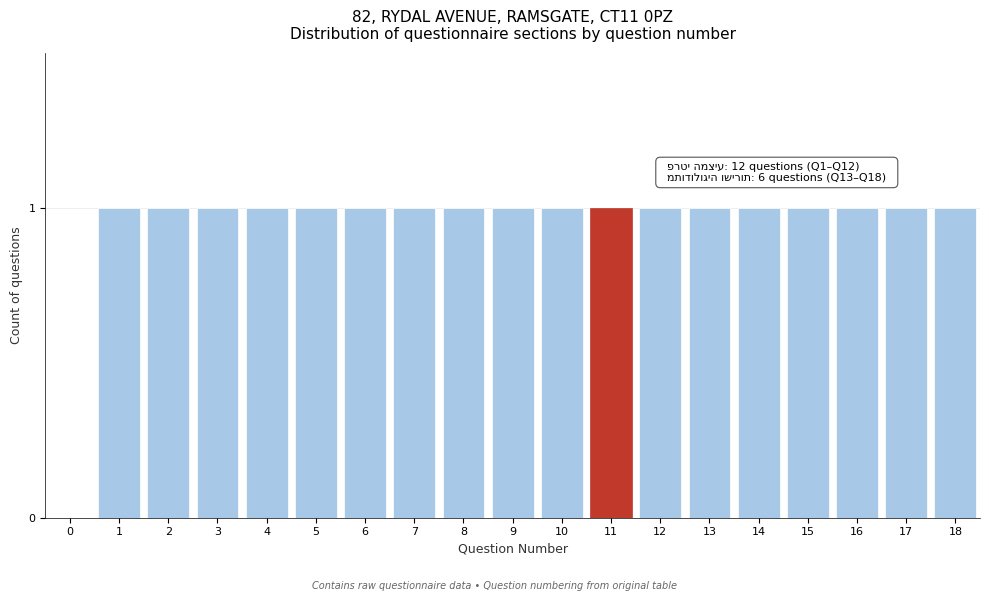

Reading left to right, list all the values displayed in this chart.

0=0	1=1	2=1	3=1	4=1	5=1	6=1	7=1	8=1	9=1	10=1	11=1	12=1	13=1	14=1	15=1	16=1	17=1	18=1